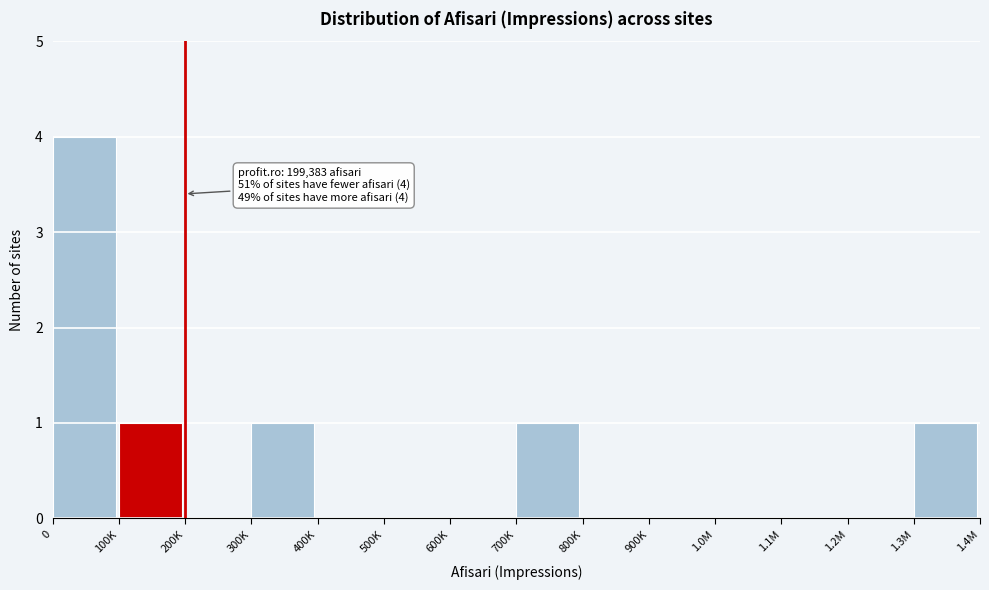

Reading left to right, list all the values displayed in this chart.

0=4	100K=1	200K=0	300K=1	400K=0	500K=0	600K=0	700K=1	800K=0	900K=0	1.0M=0	1.1M=0	1.2M=0	1.3M=1